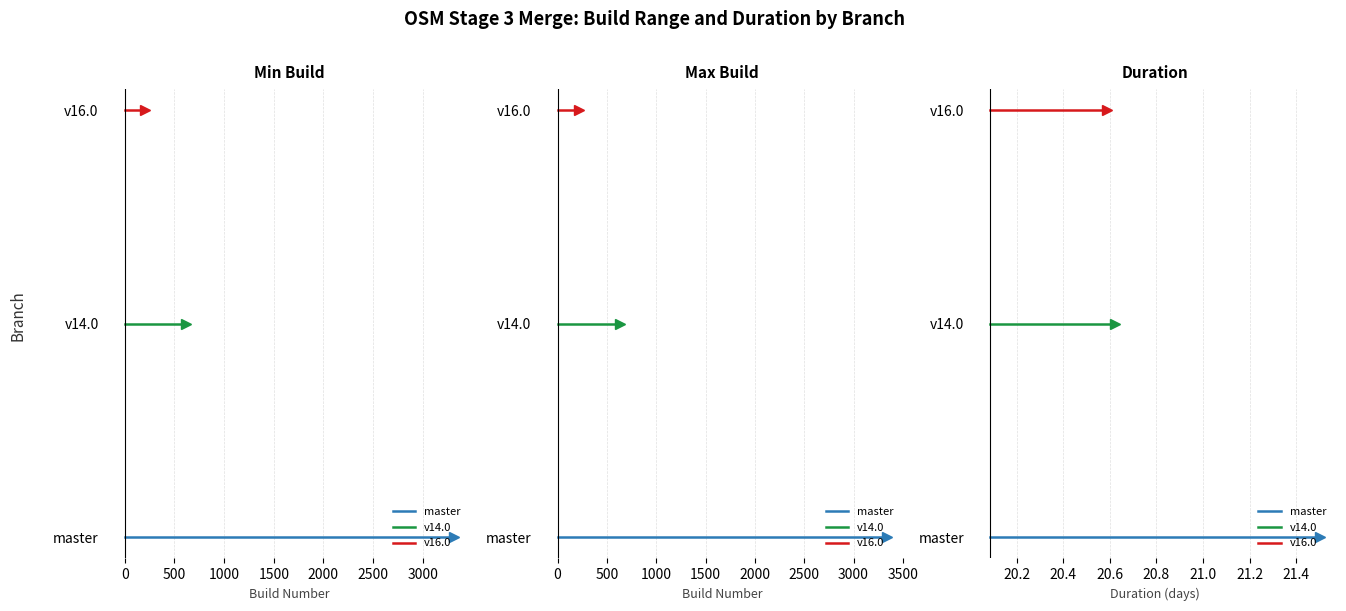

Which series changed the most between −500 and 0?

master